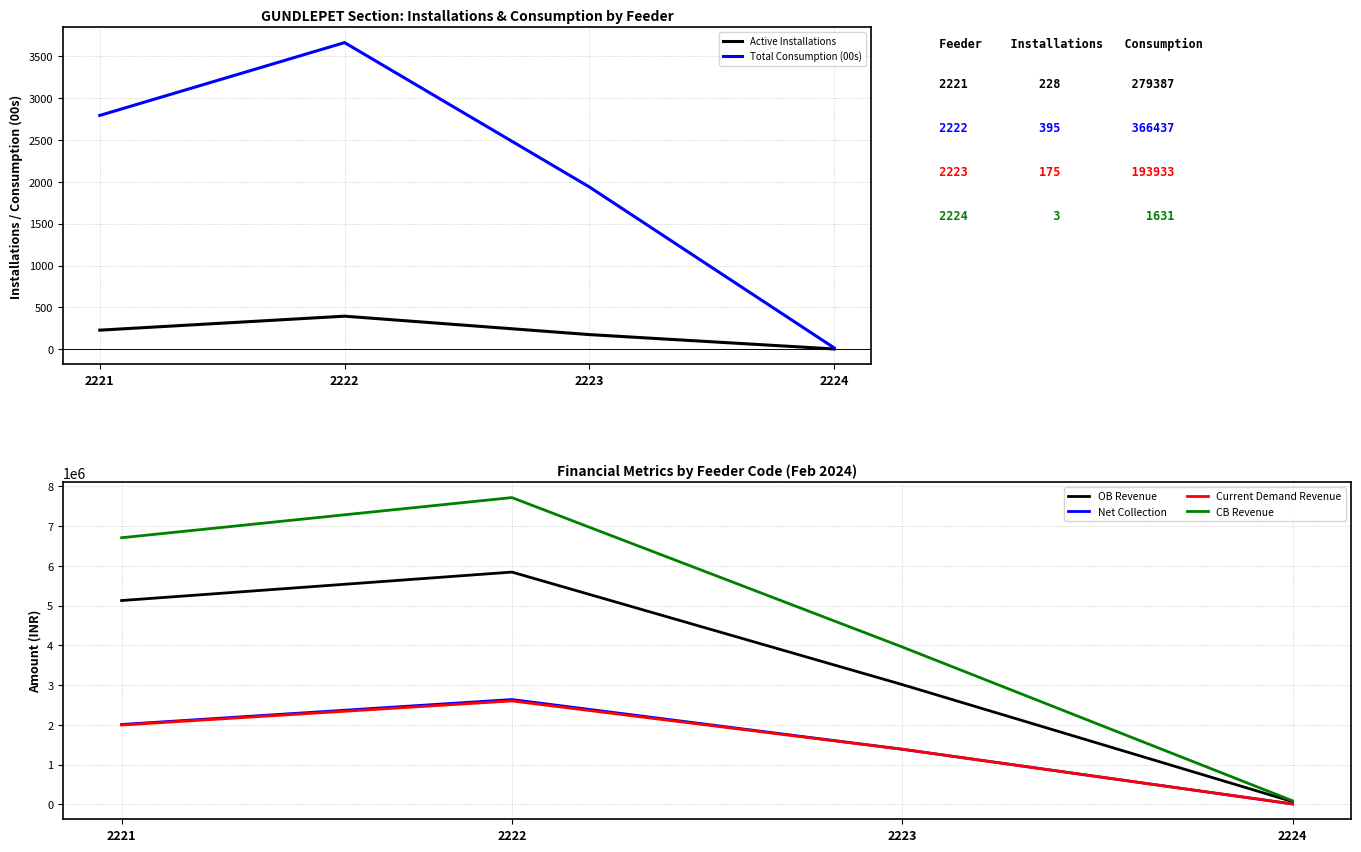

Which label corresponds to the smallest value in the chart?

2224